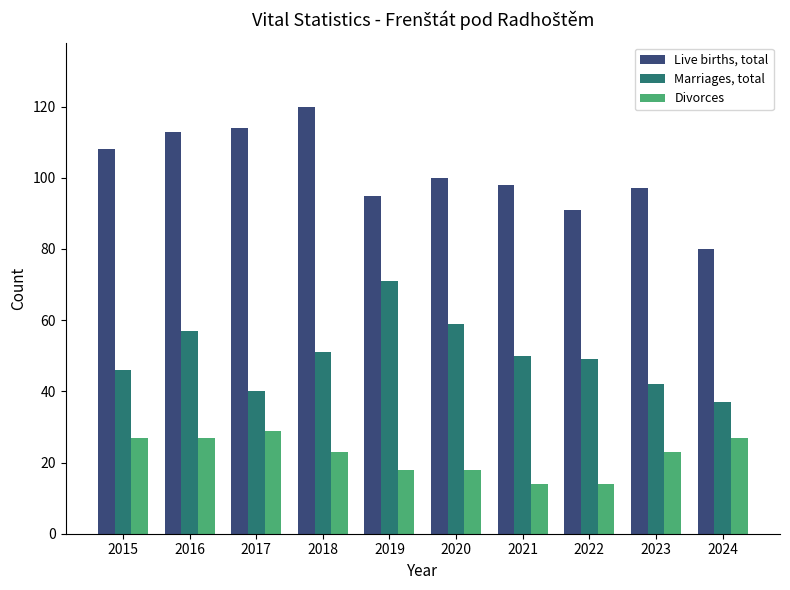

What value does the Divorces series have at 2016?

27